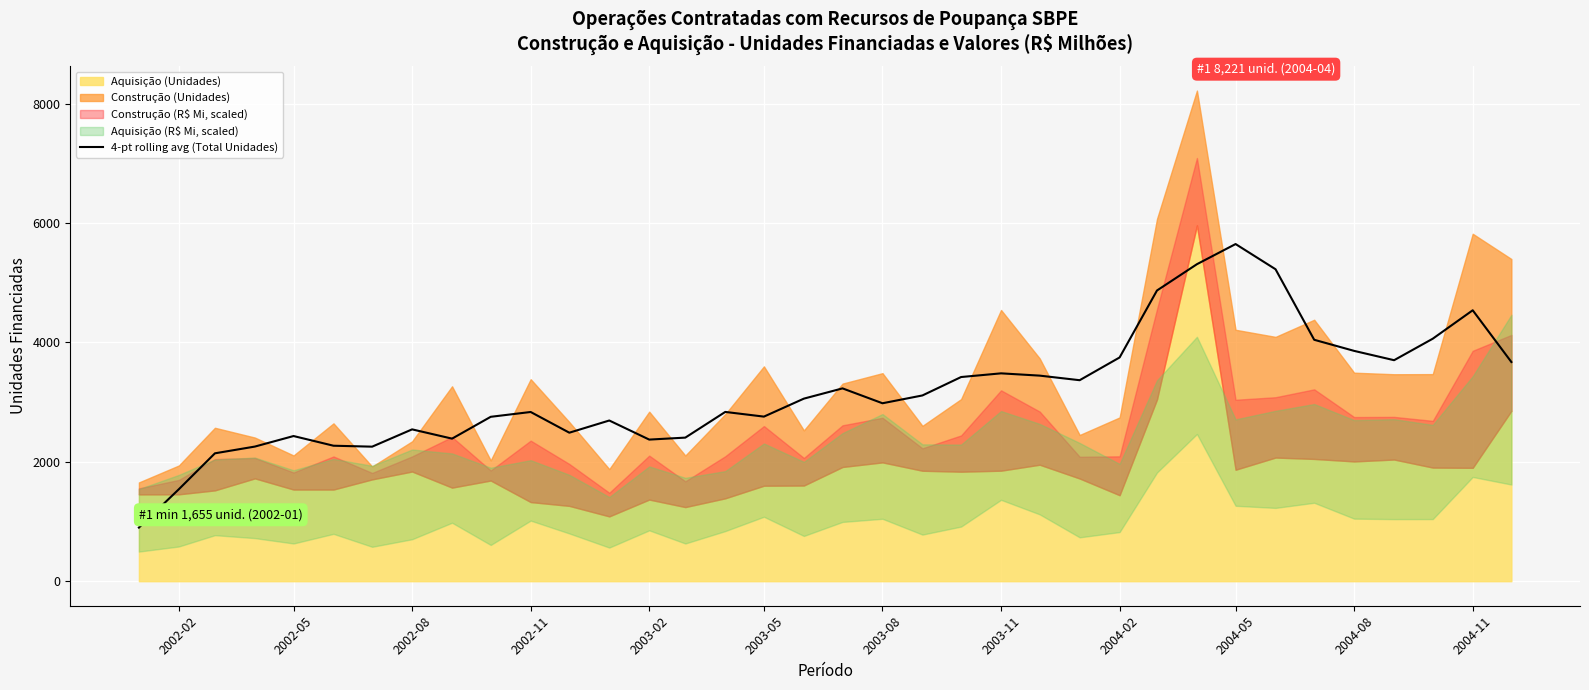

What is the highest value of the 4-pt rolling avg (Total Unidades) series?

5649.5